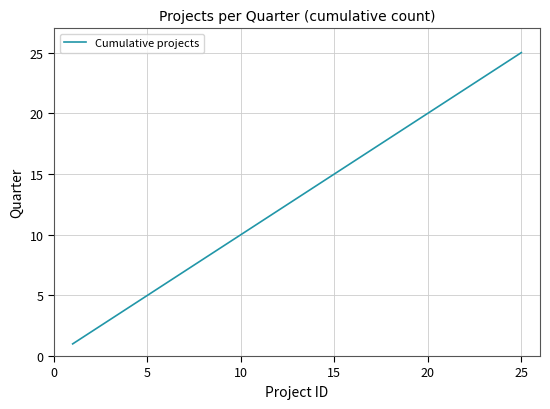

What is the greatest value displayed?

25